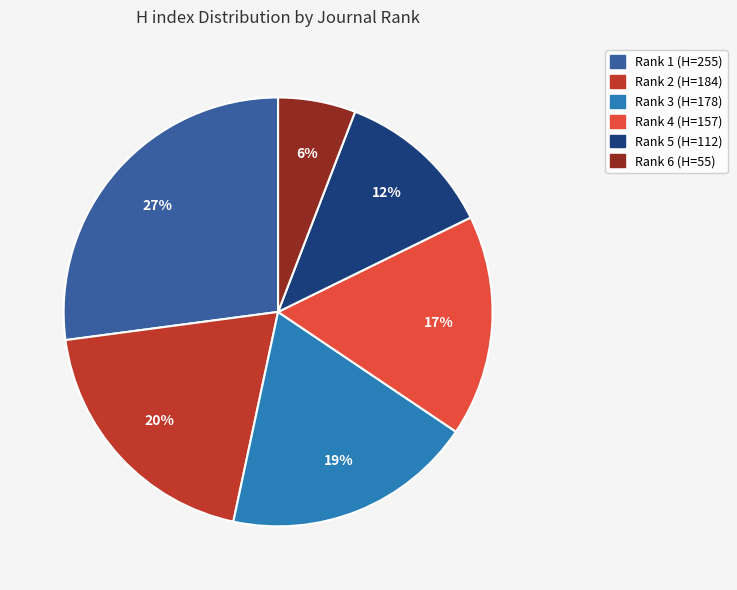

How many segments does this pie chart have?

6